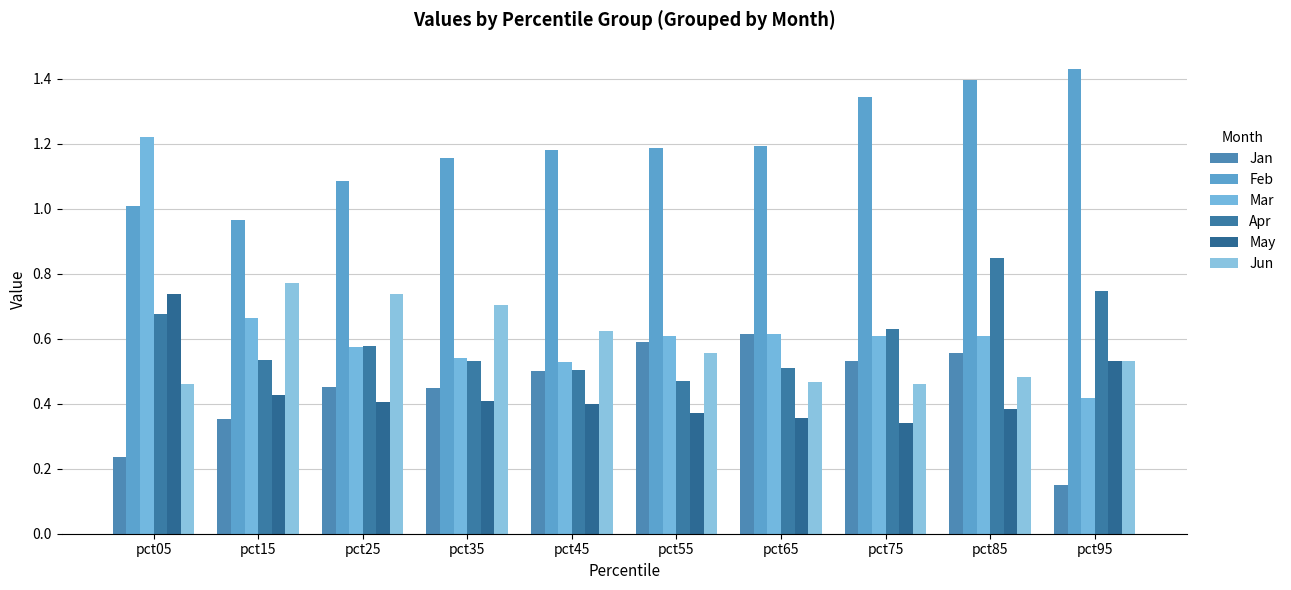

Rank the series at pct15 from highest to lowest value.

Feb, Jun, Mar, Apr, May, Jan